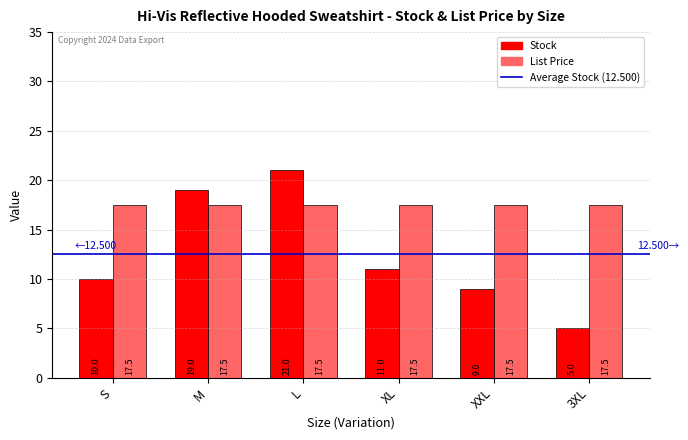

What is the spread (max minus min) of values at XXL?

8.5